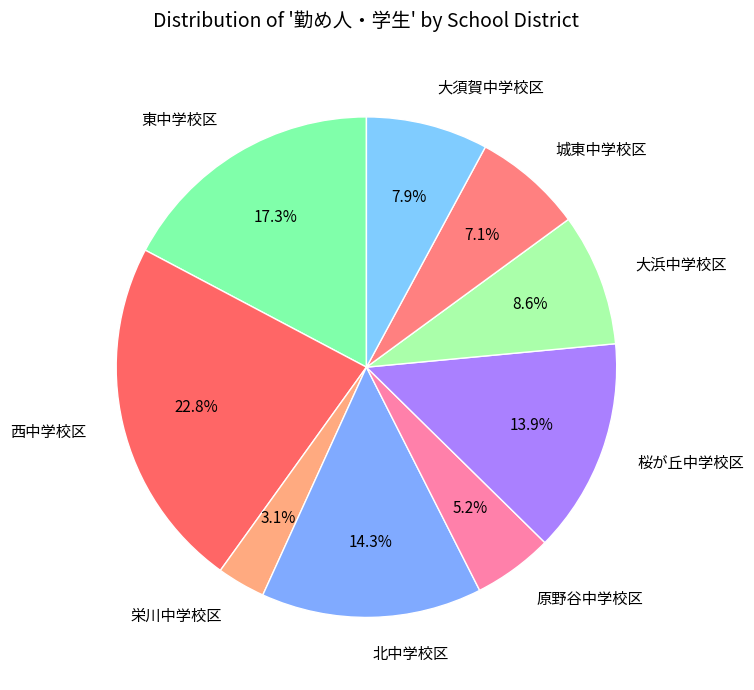

What is the ratio of the value at 大須賀中学校区 to the value at 桜が丘中学校区?

0.6